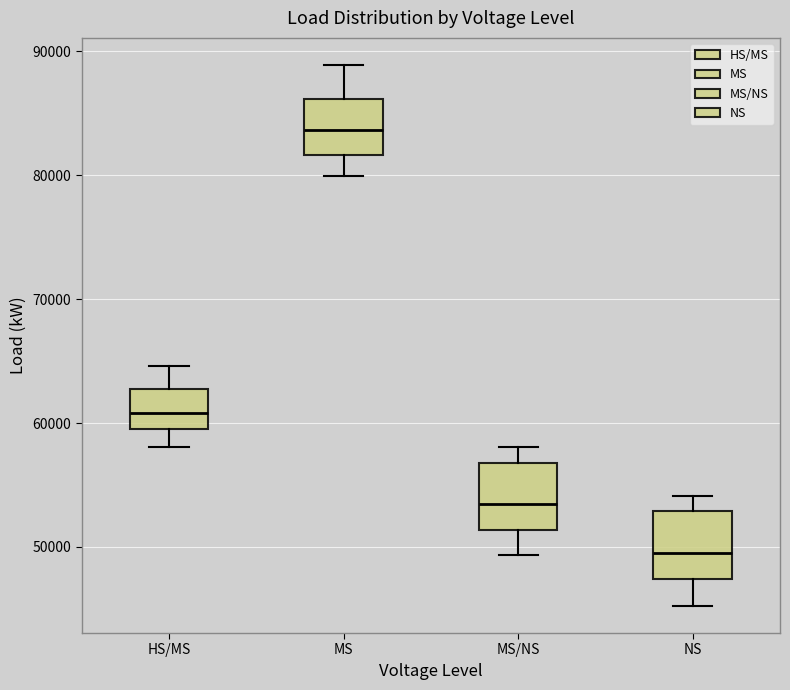

Where is the upper edge of the box for MS/NS on the y-axis? The values are not printed on the chart, so give them approximately, as read against the axis.

57000